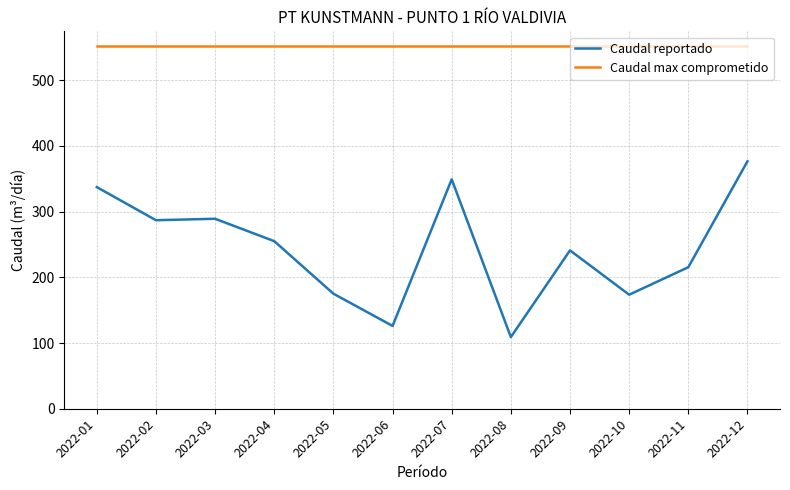

What are all the series names shown in the legend?

Caudal reportado, Caudal max comprometido